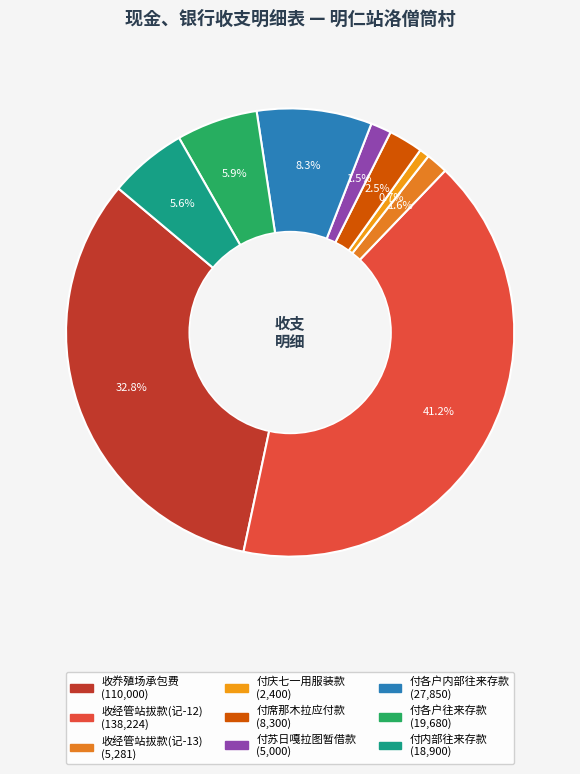

What portion of the pie excludes 收经管站拔款(记-13)?

98.4%